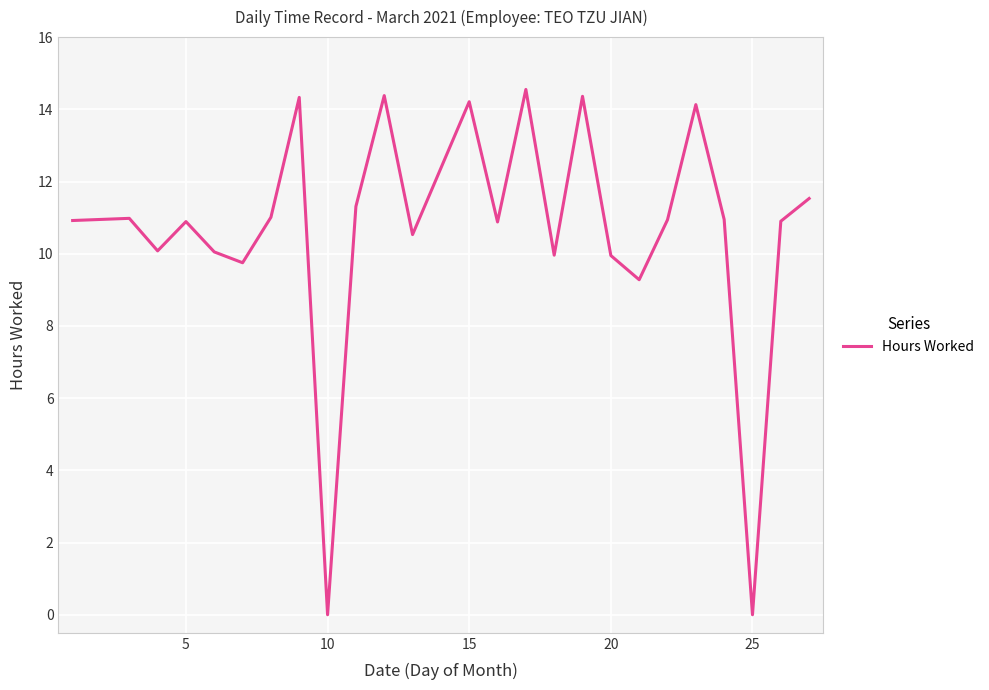

What is the difference between the maximum and minimum values?

14.6